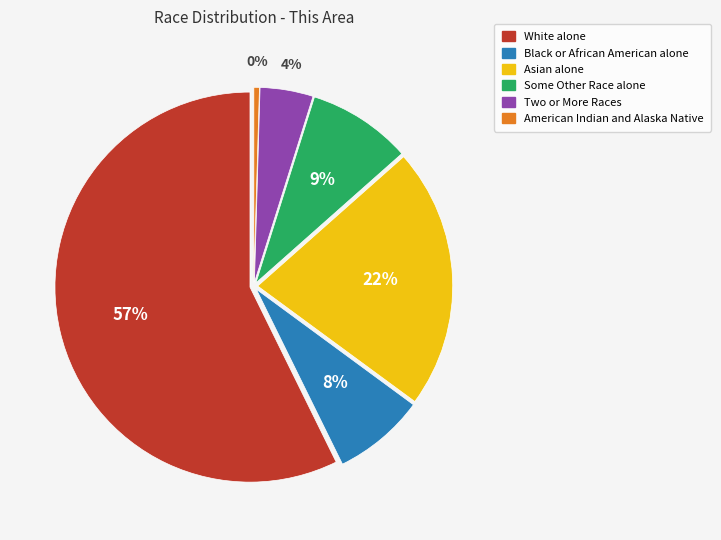

Combined, do White alone and Some Other Race alone account for over 50%?

Yes